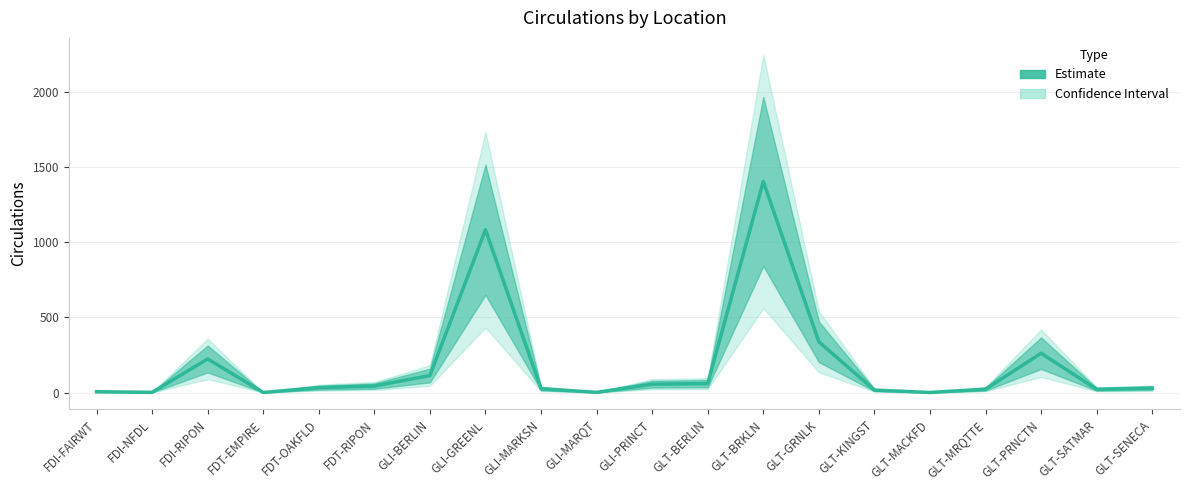

What is the label of the 15th point from the right?

FDT-RIPON